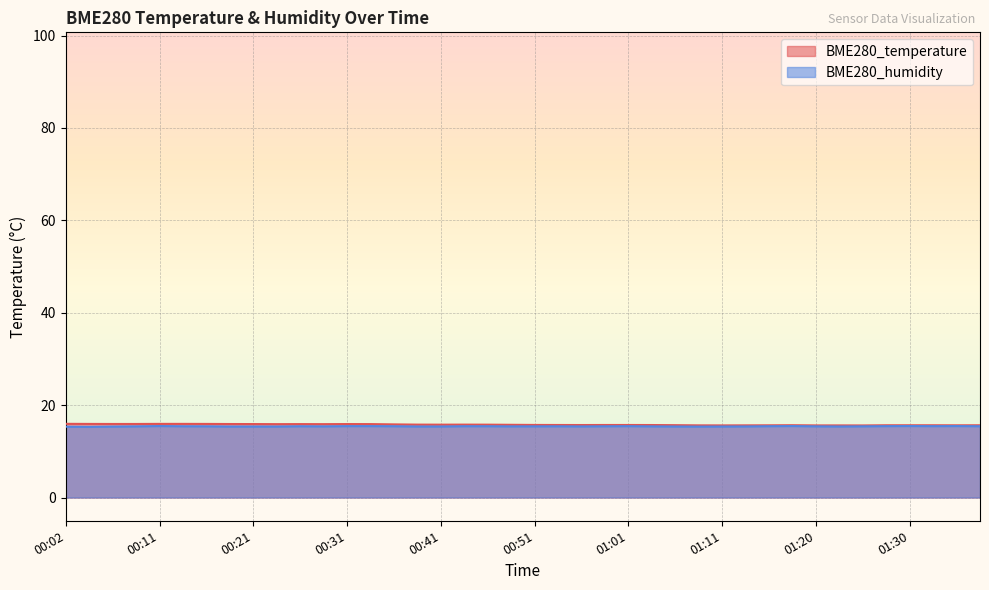

What is the difference between the BME280_humidity values at 00:21 and 01:28?

0.1